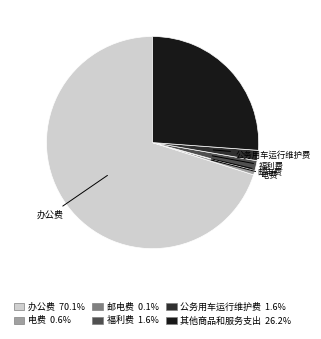

Which slice is the largest?

办公费